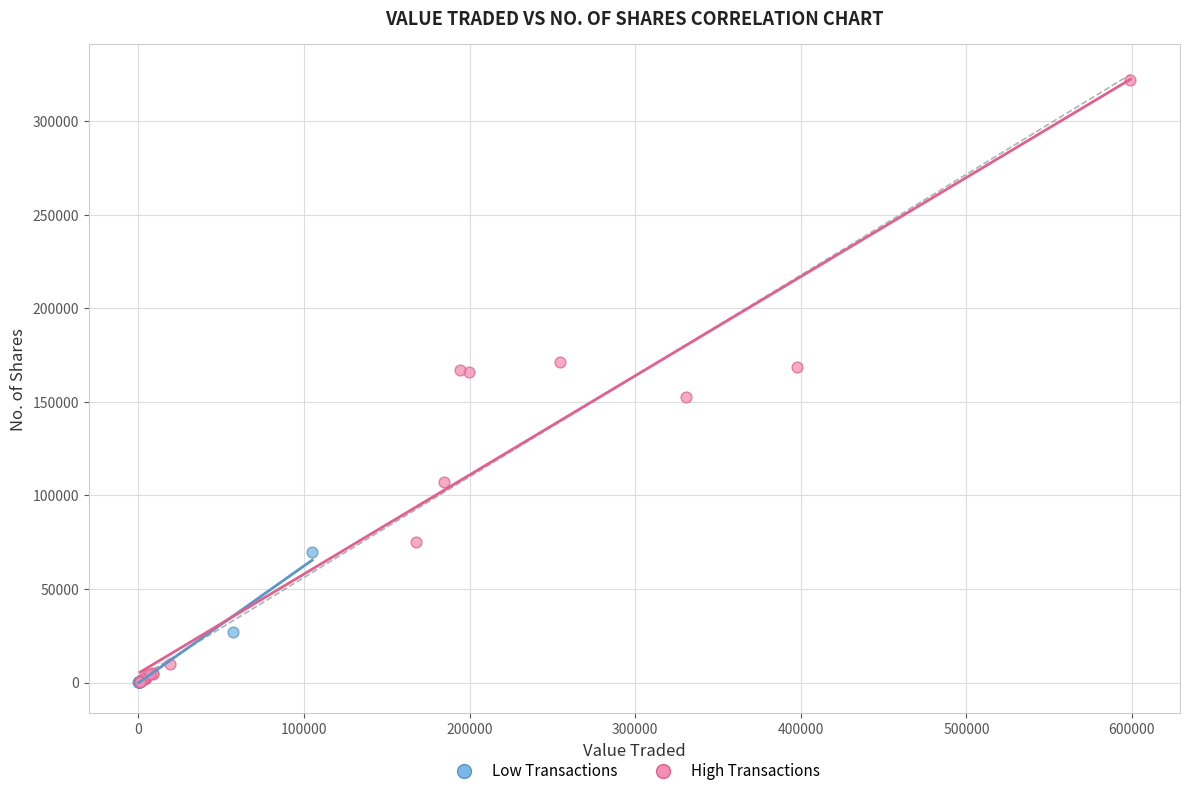

Which series reaches the maximum Y coordinate?

High Transactions